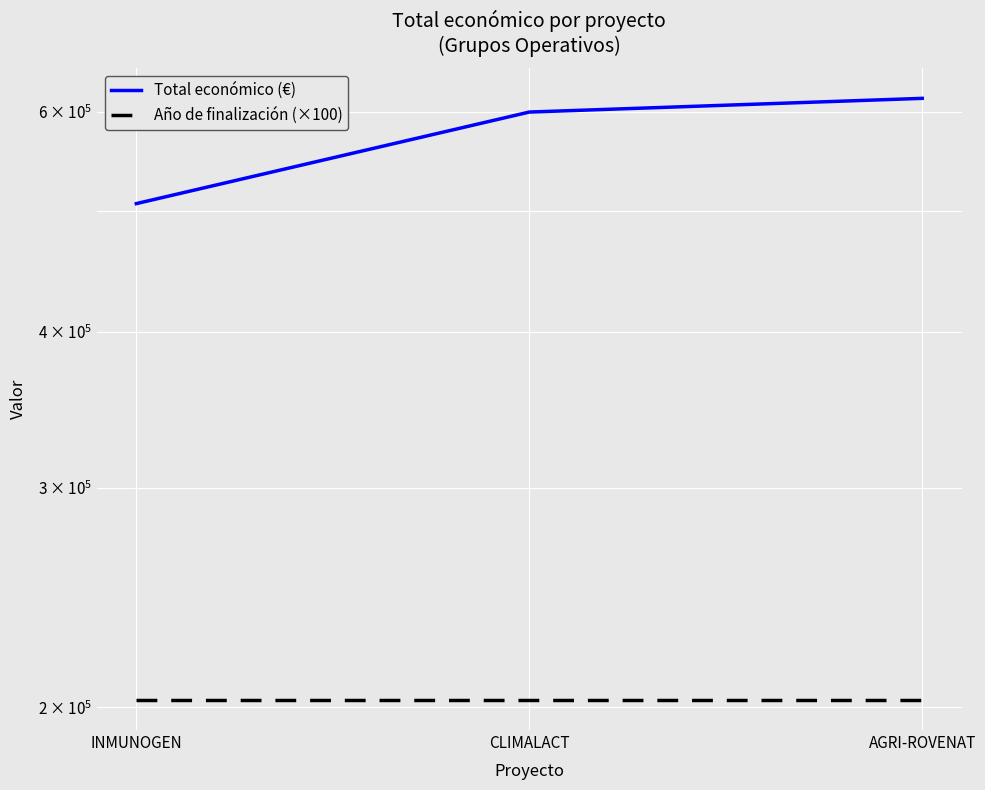

What are all the series names shown in the legend?

Total económico (€), Año de finalización (×100)